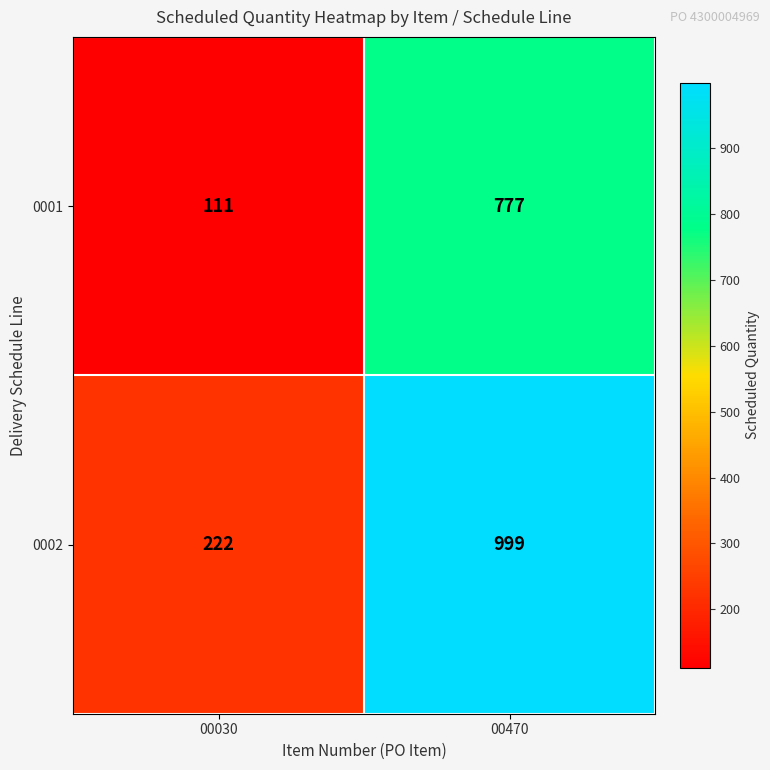

At how many categories does at least one series exceed 751?

1